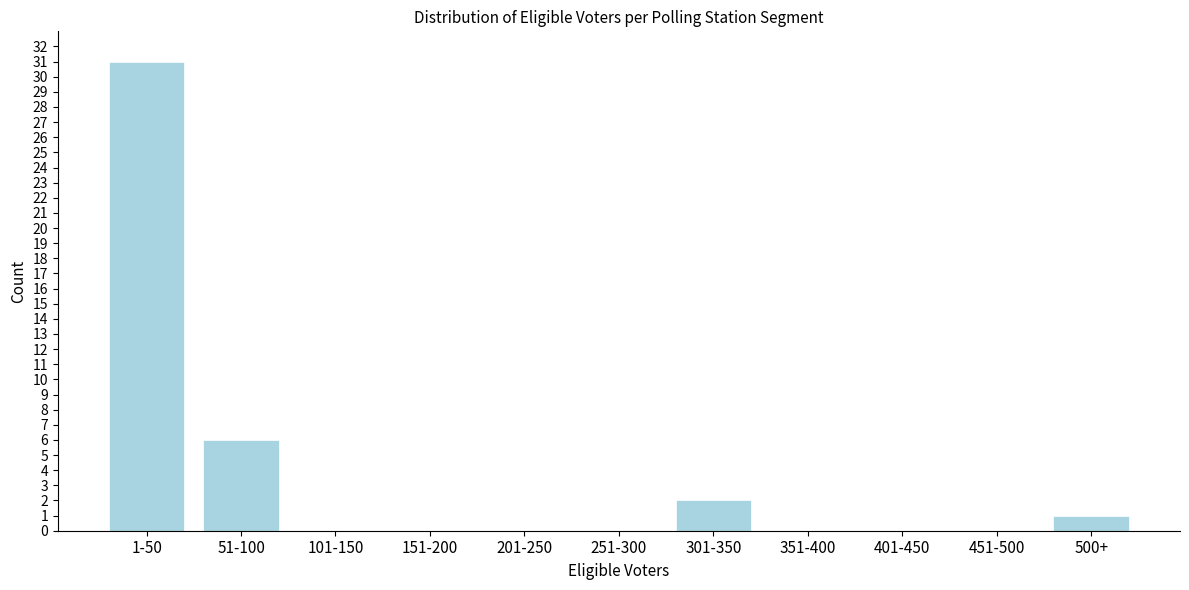

Reading left to right, transcribe all the data shown in this chart.

1-50=31	51-100=6	101-150=0	151-200=0	201-250=0	251-300=0	301-350=2	351-400=0	401-450=0	451-500=0	500+=1